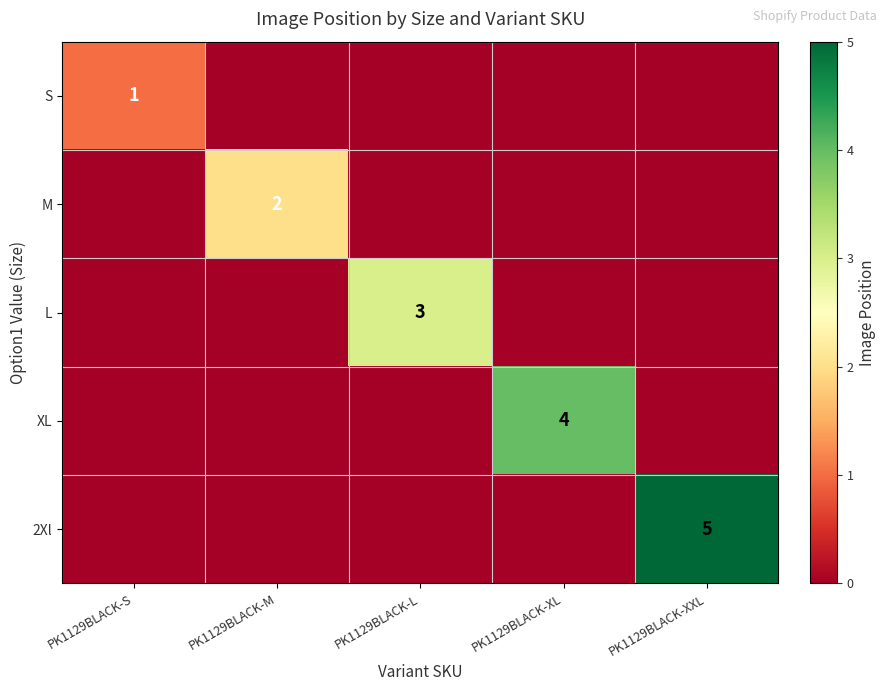

Which label corresponds to the largest value in the chart?

PK1129BLACK-XXL